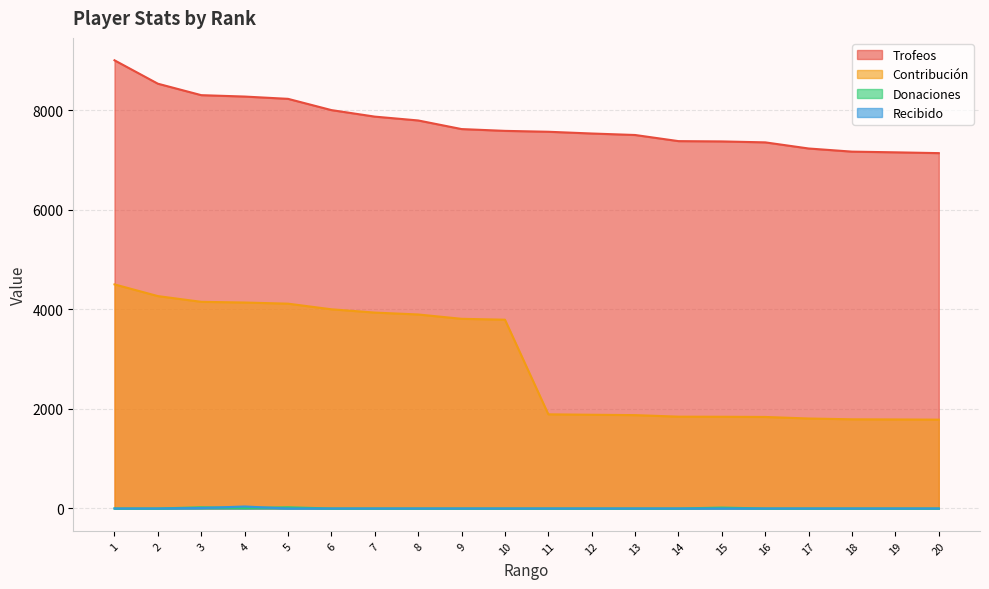

Reading left to right, transcribe all the data shown in this chart.

Trofeos: 9000	8530	8300	8272	8226	8000	7869	7792	7619	7583	7565	7530	7500	7377	7371	7352	7229	7166	7152	7136
Contribución: 4500	4265	4150	4136	4113	4000	3934	3896	3809	3791	1891	1882	1875	1844	1842	1838	1807	1791	1788	1784
Donaciones: 0	0	24	10	24	0	0	0	0	0	0	0	0	0	18	0	0	0	0	0
Recibido: 0	0	10	40	0	0	0	0	0	0	0	0	0	0	0	0	0	0	0	0